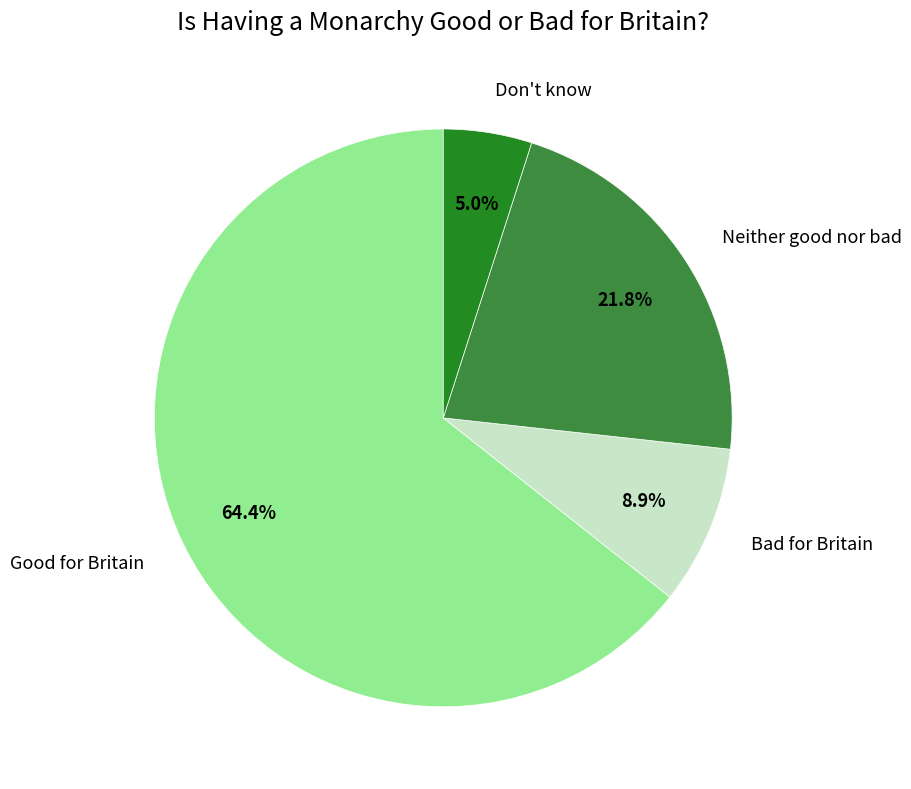

Is there any slice that represents more than half of the pie?

Yes